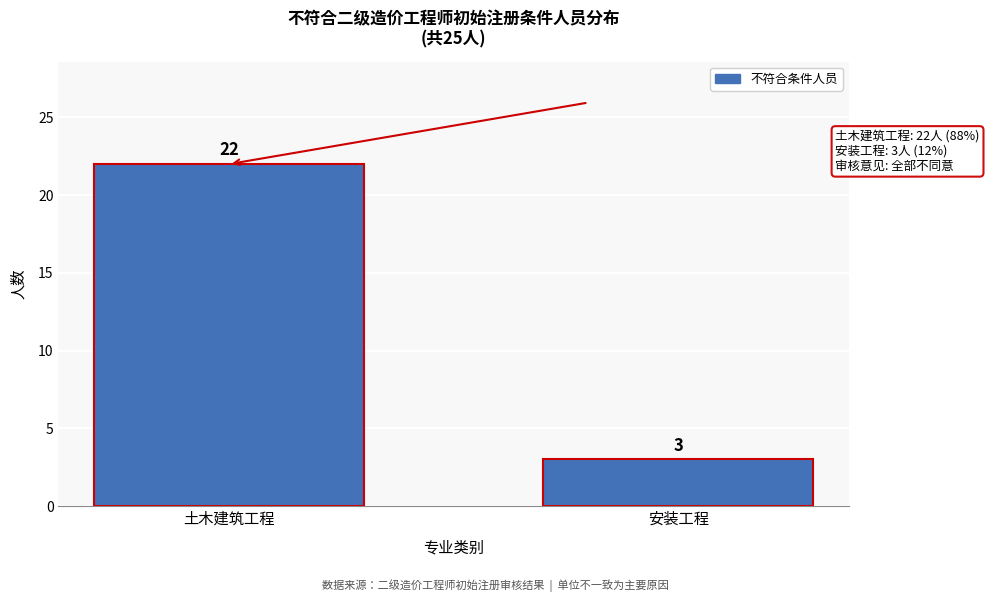

Reading right to left, what are all the values shown in this chart?

3	22